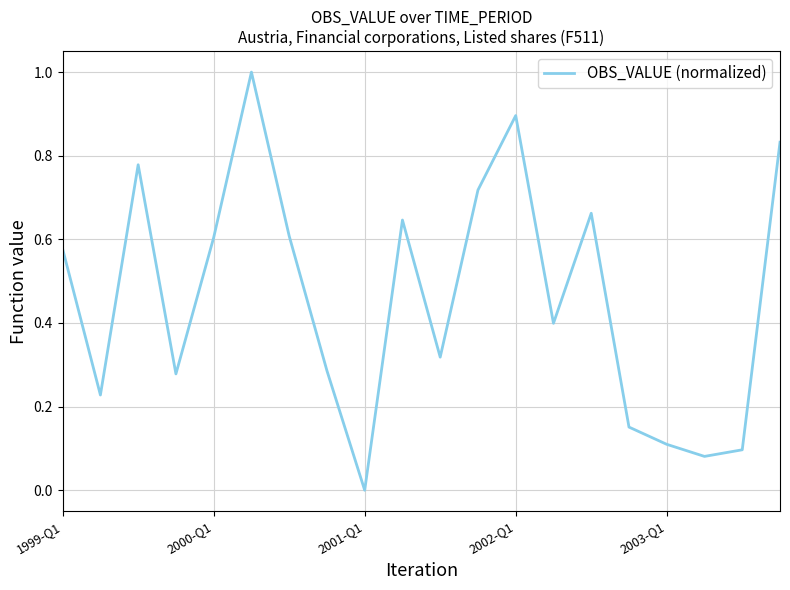

What is the difference between the maximum and minimum values?

1.0